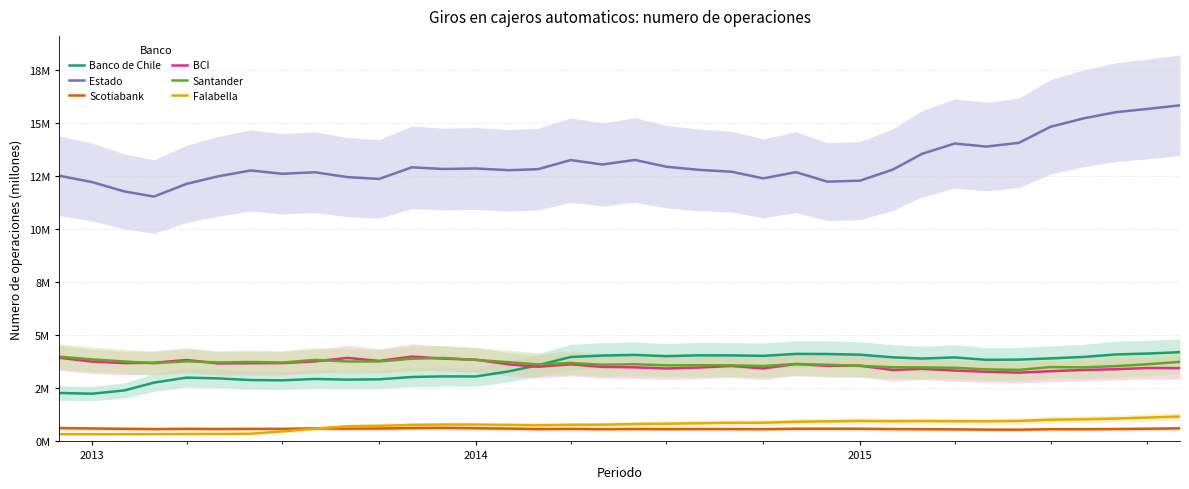

What are all the series names shown in the legend?

Banco de Chile, Estado, Scotiabank, BCI, Santander, Falabella